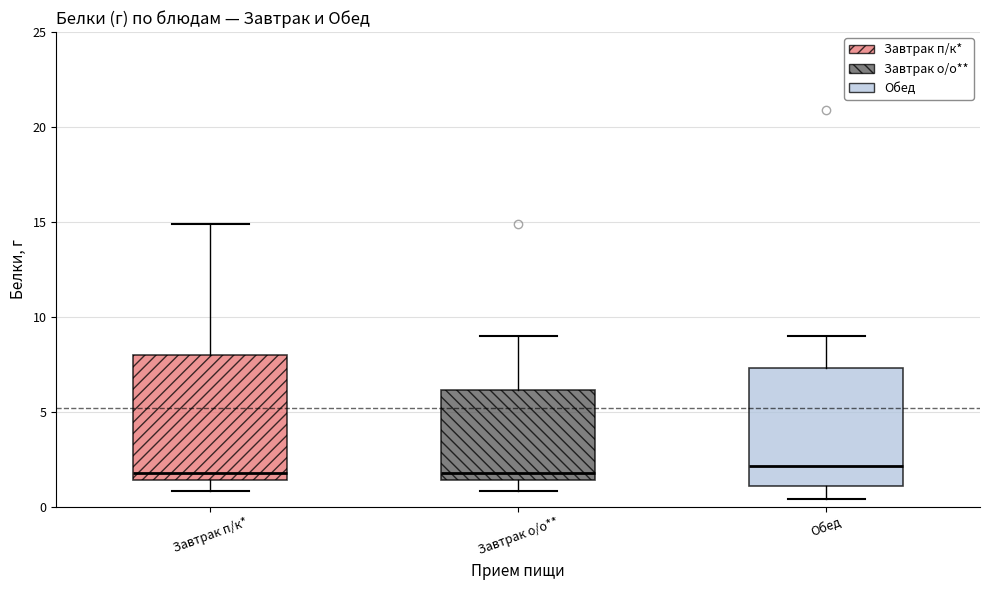

Where does the lower whisker of the box for Обед end on the y-axis? The values are not printed on the chart, so give them approximately, as read against the axis.

0.5